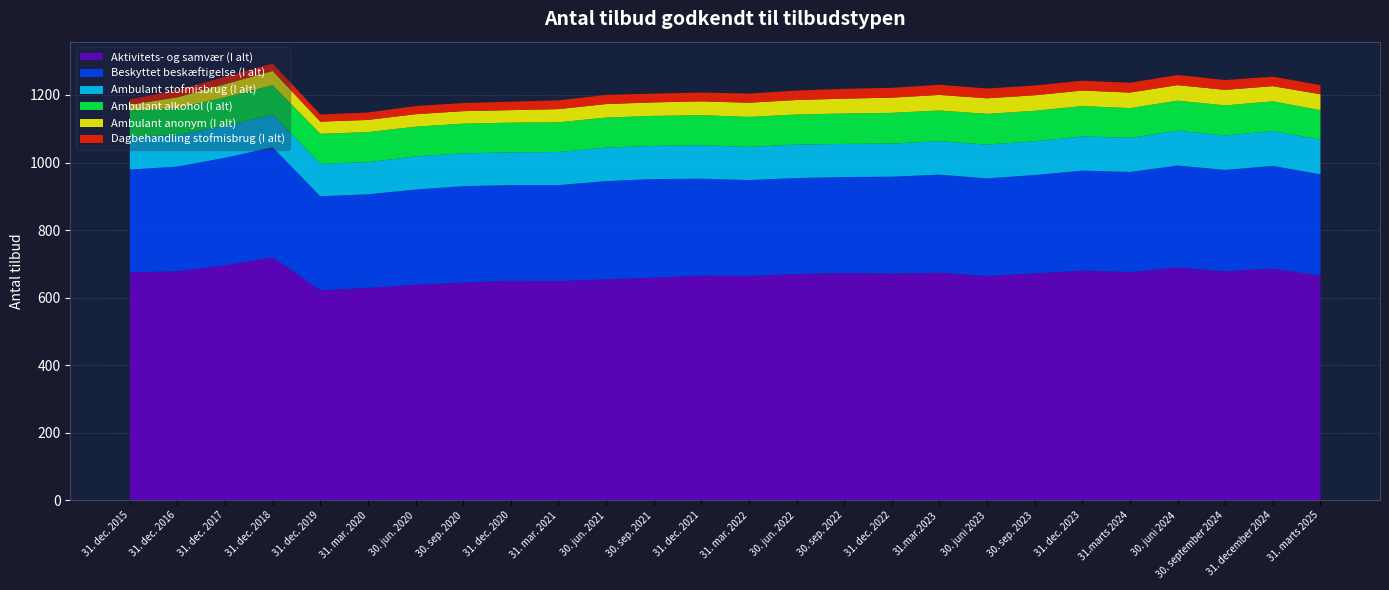

Reading right to left, transcribe all the data shown in this chart.

Aktivitets- og samvær (I alt): 665	686	678	689	676	680	672	664	674	671	673	670	664	665	659	654	649	650	645	638	629	622	719	696	678	675
Beskyttet beskæftigelse (I alt): 300	304	300	302	296	296	291	289	290	287	284	284	284	287	292	291	284	283	285	282	277	278	326	318	310	304
Ambulant stofmisbrug (I alt): 103	103	102	103	101	101	100	100	99	98	98	99	98	99	98	99	98	97	97	98	95	96	97	94	94	96
Ambulant alkohol (I alt): 87	88	89	89	88	90	90	91	91	91	90	89	89	89	89	89	88	88	88	88	89	89	87	85	79	79
Ambulant anonym (I alt): 47	45	46	46	46	46	46	46	46	45	44	43	42	41	40	40	39	37	37	37	36	36	42	39	32	17
Dagbehandling stofmisbrug (I alt): 27	28	29	30	29	29	29	29	30	29	29	28	27	26	26	27	26	25	24	24	22	21	22	22	21	16